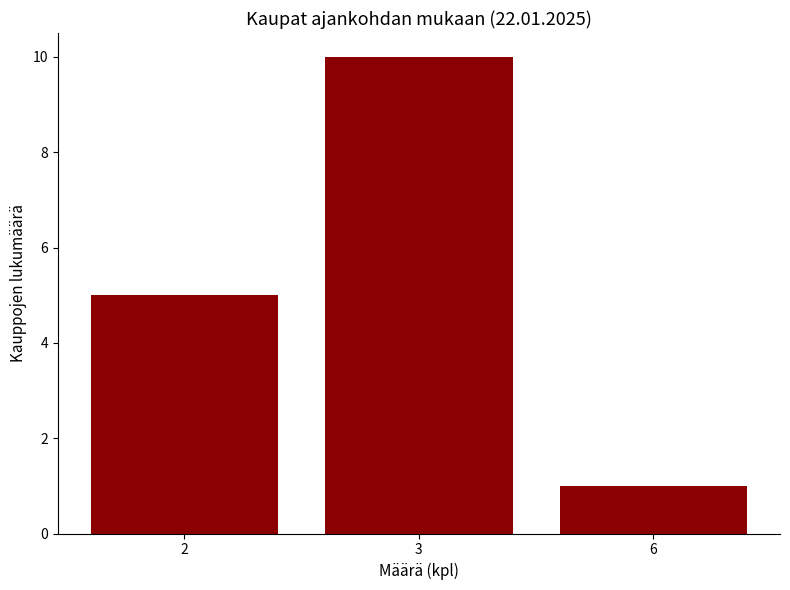

List the labels in order of value, smallest first.

6, 2, 3